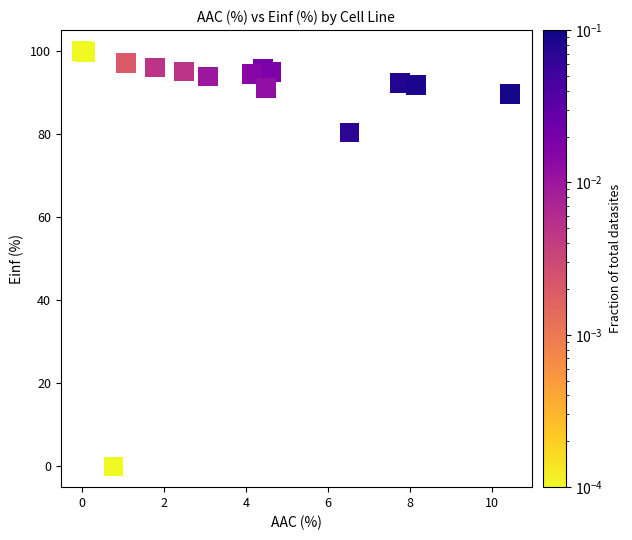

What Y value in the scatter plot is closest to 50?

80.3